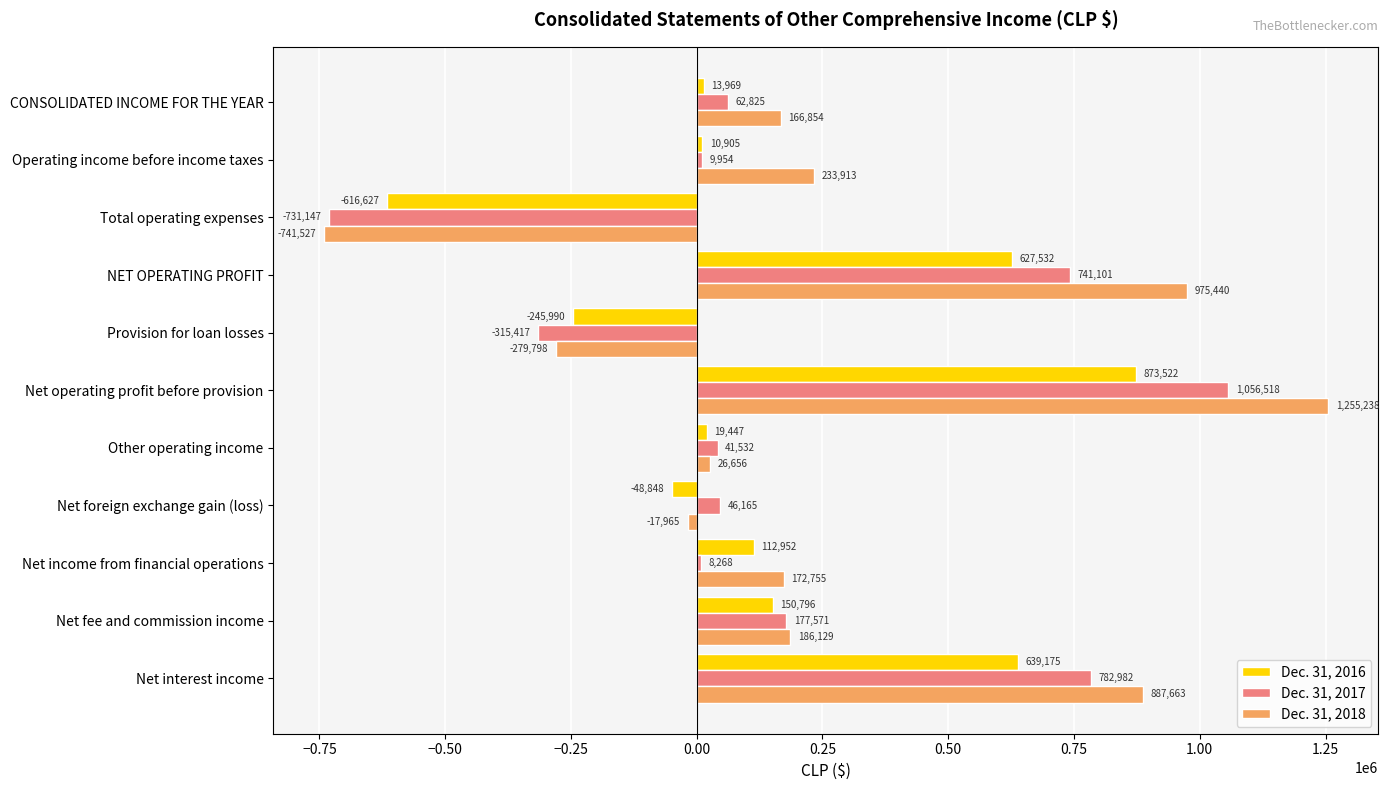

Which series changed the most between Net income from financial operations and Provision for loan losses?

Dec. 31, 2018